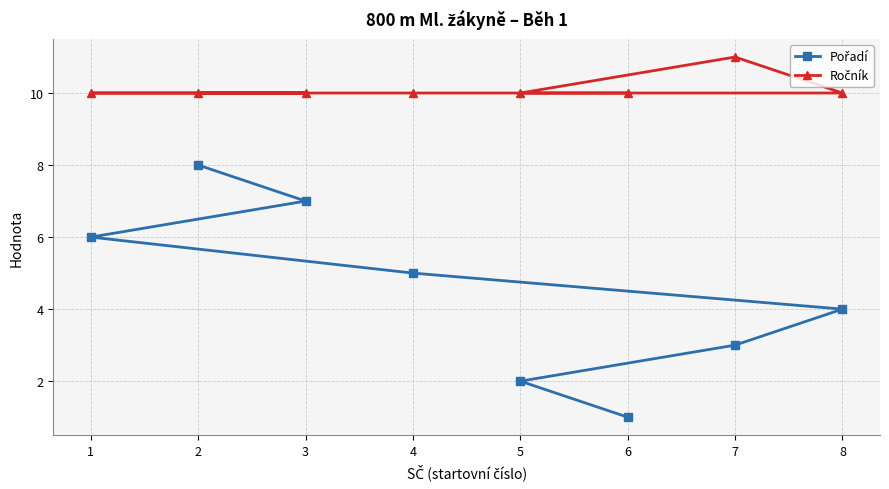

At how many categories does at least one series exceed 9?

8